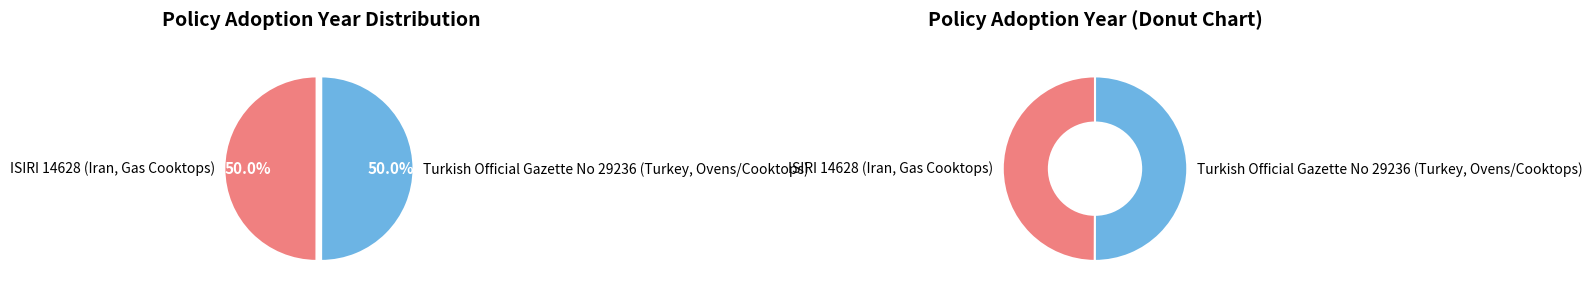

Rank the categories by value from lowest to highest.

ISIRI 14628 (Iran, Gas Cooktops), Turkish Official Gazette No 29236 (Turkey, Ovens/Cooktops)